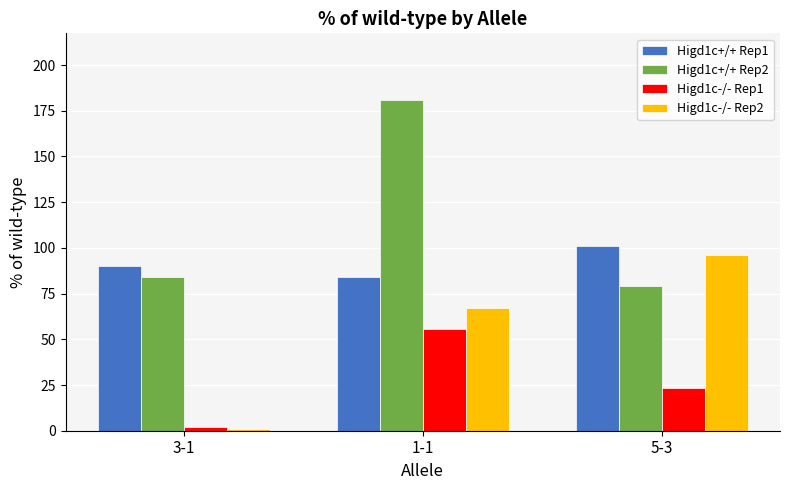

How many bars are there in total?

12